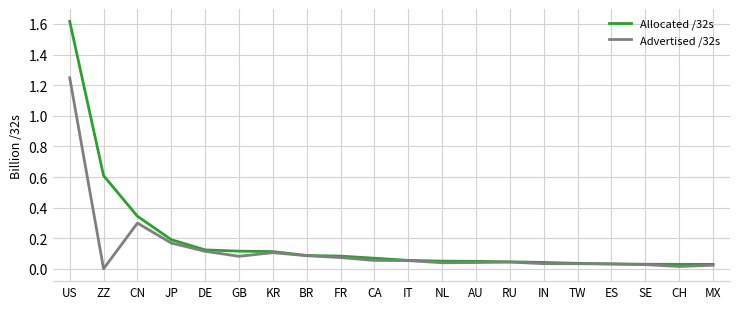

What position from the left is JP?

4